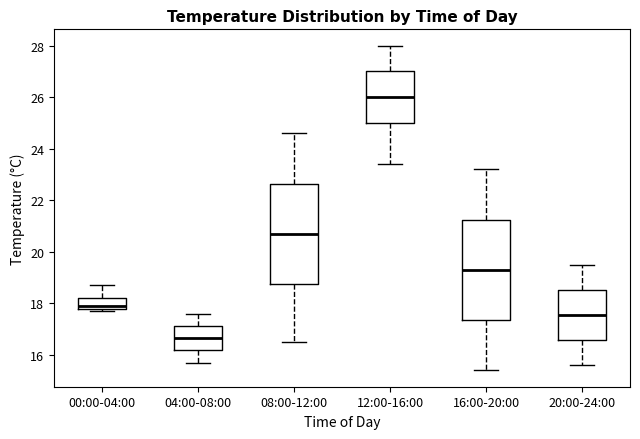

Reading left to right, read every box against the y-axis: the position of its median line, the range the box covers, and the ends of its whiskers. The values are not printed on the chart, so give them approximately, as read against the axis.

00:00-04:00: median 18.0, box 17.8 to 18.2, whiskers 17.8 (just below the box's lower edge) to 18.8
04:00-08:00: median 16.6, box 16.2 to 17.2, whiskers 15.8 to 17.6
08:00-12:00: median 20.8, box 18.8 to 22.6, whiskers 16.6 to 24.6
12:00-16:00: median 26.0, box 25.0 to 27.0, whiskers 23.4 to 28.0
16:00-20:00: median 19.4, box 17.4 to 21.2, whiskers 15.4 to 23.2
20:00-24:00: median 17.6, box 16.6 to 18.6, whiskers 15.6 to 19.6